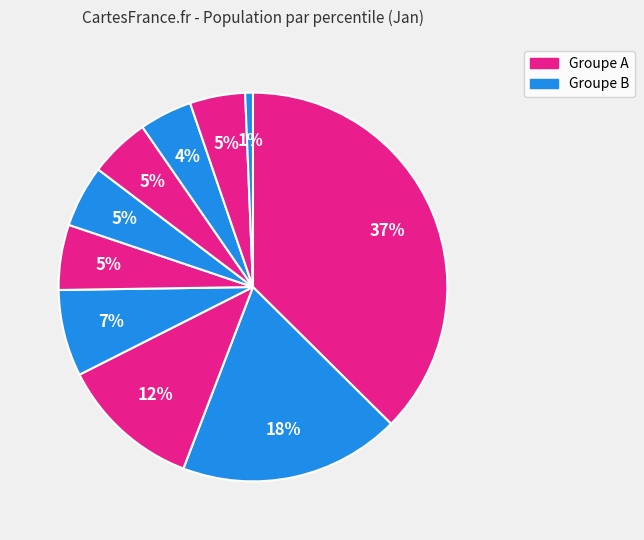

How many segments does this pie chart have?

10